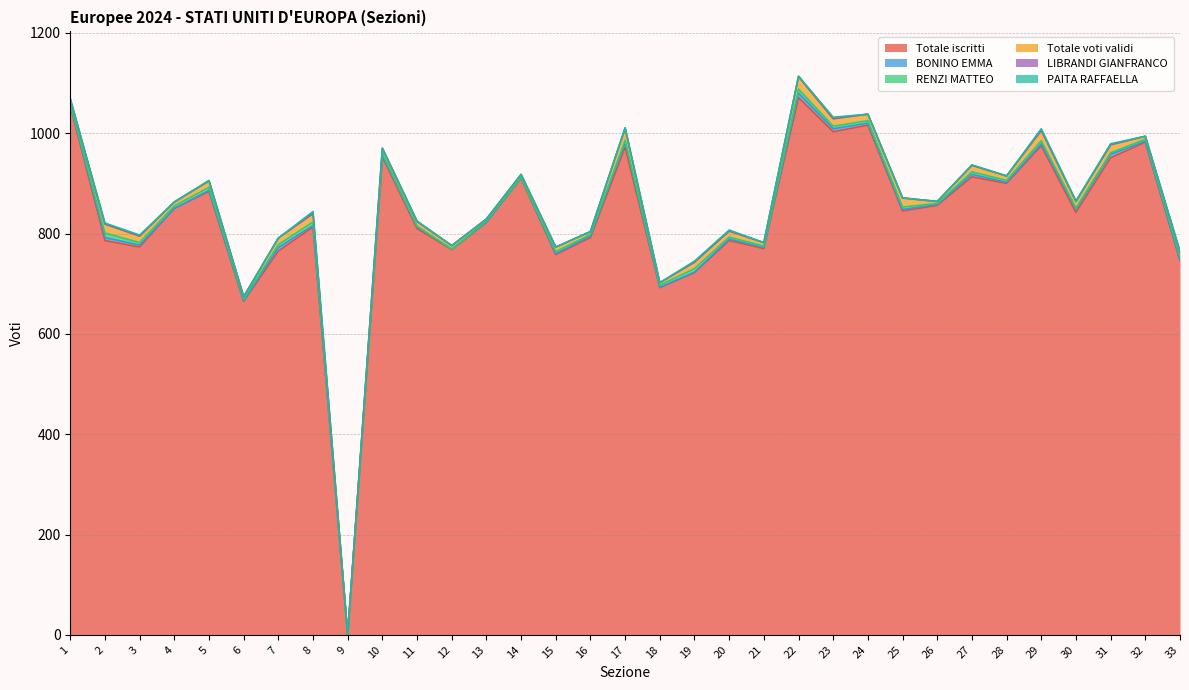

Which series has the largest total across all categories?

Totale iscritti